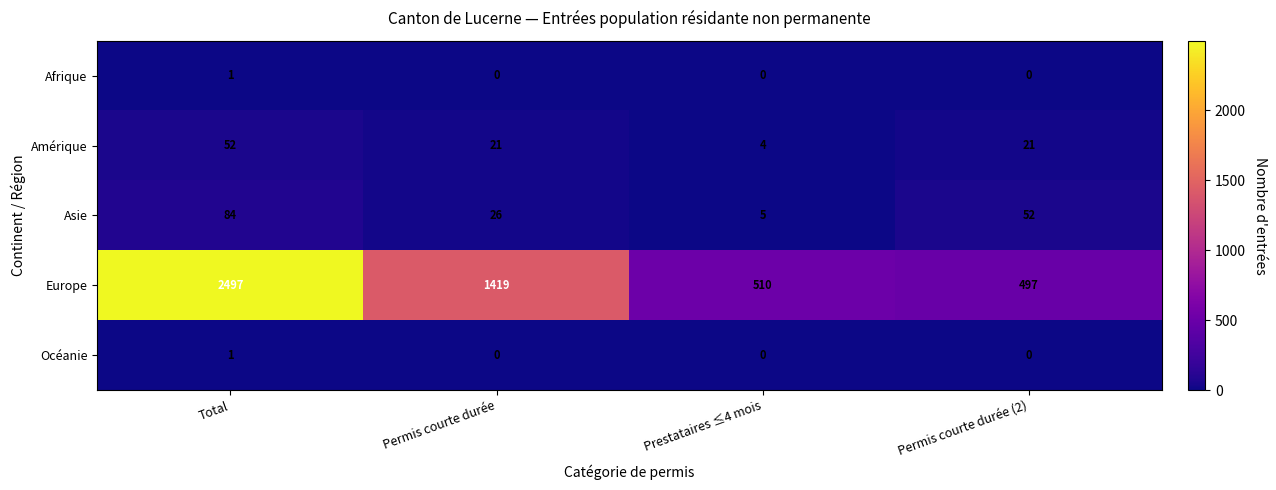

What is the difference between the maximum and minimum values in the Amérique series?

48